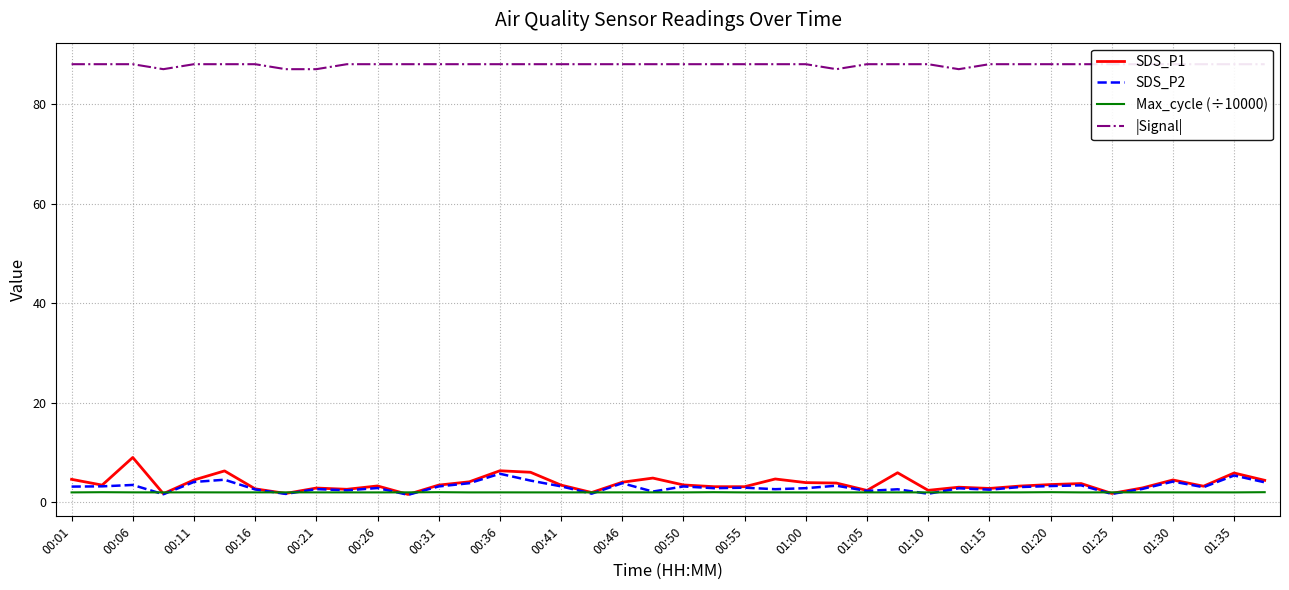

The value of SDS_P2 at 00:36 is 5.8. True or false?

True